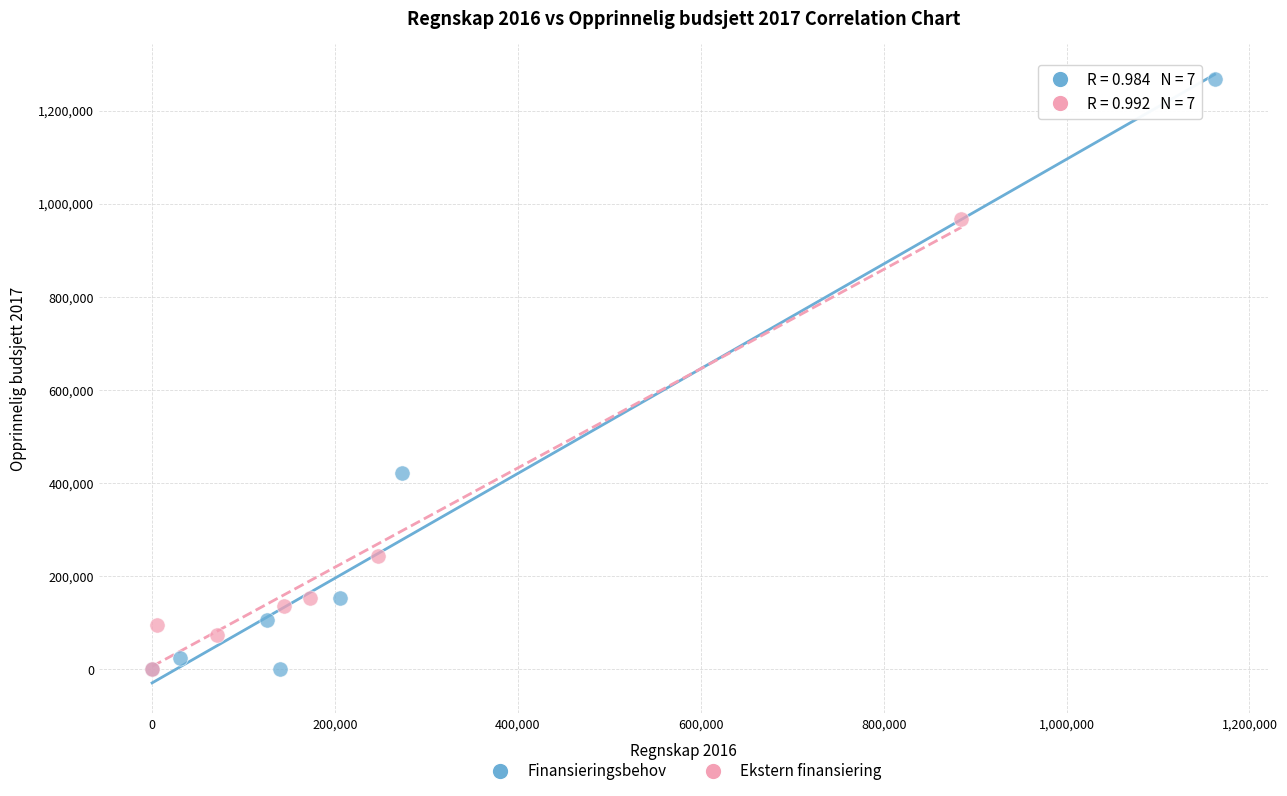

Which series contains the highest Y value?

Finansieringsbehov